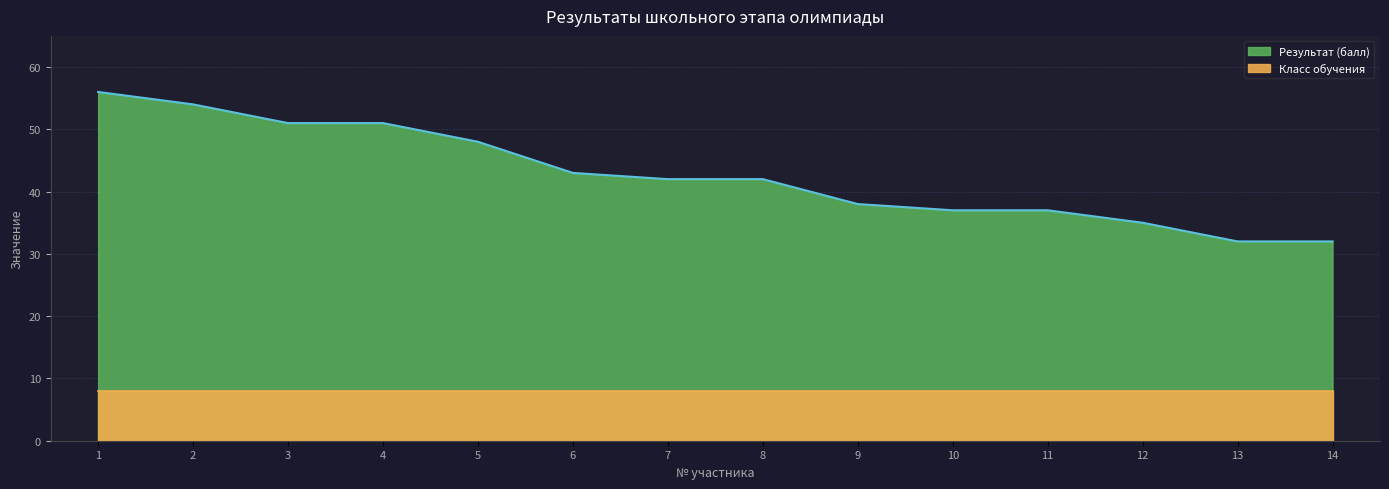

What is the average value?

43